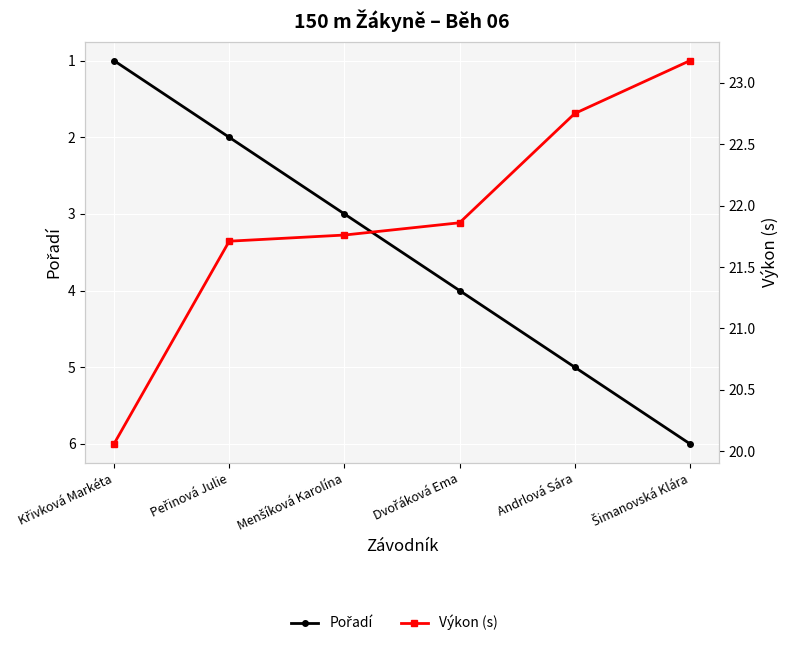

What is the value of the Výkon (s) point at the 5th from the left?

22.8